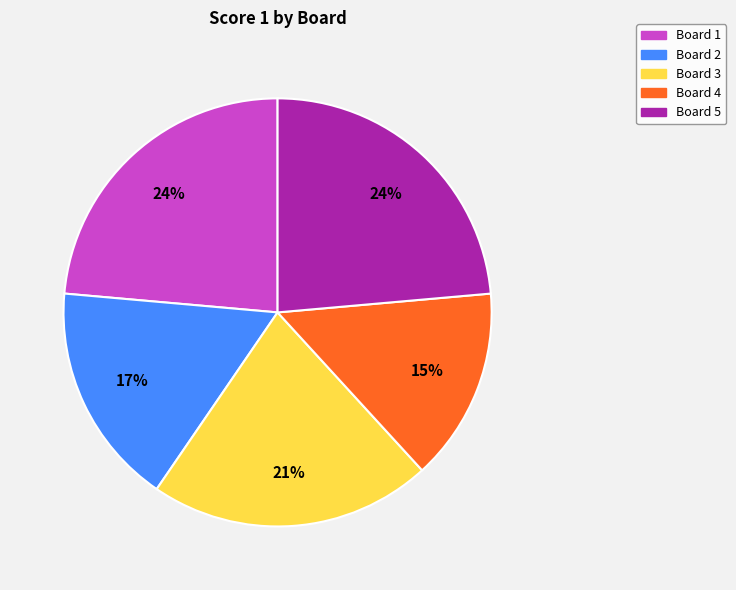

Is there a majority slice in this chart?

No